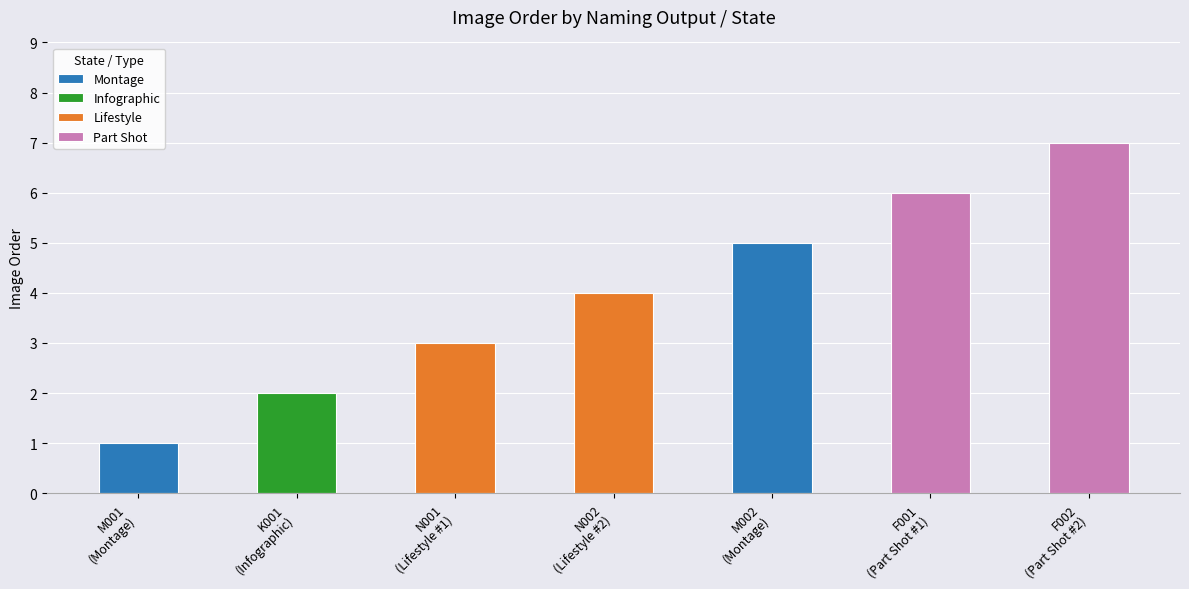

The chart shows a value of 7 at Part Shot. True or false?

True